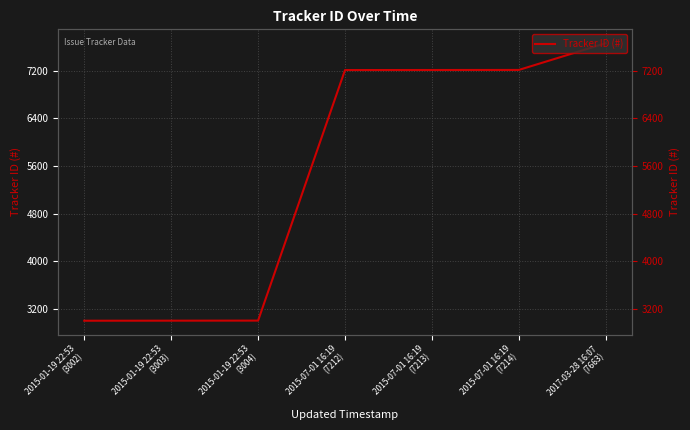

Reading right to left, what are all the values shown in this chart?

7663	7214	7213	7212	3004	3003	3002